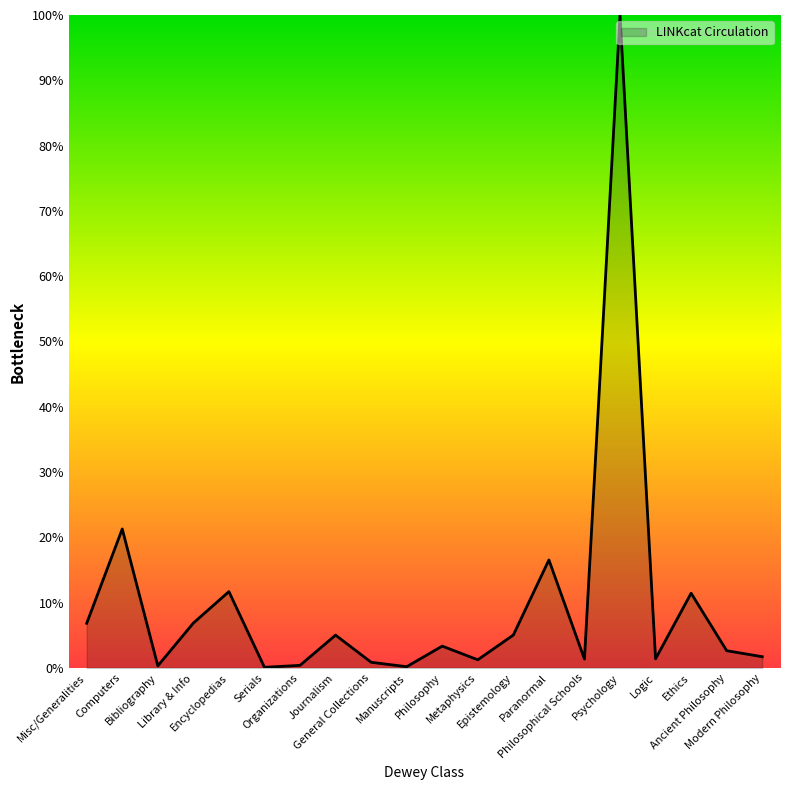

What is the maximum value shown in the chart?

100.0